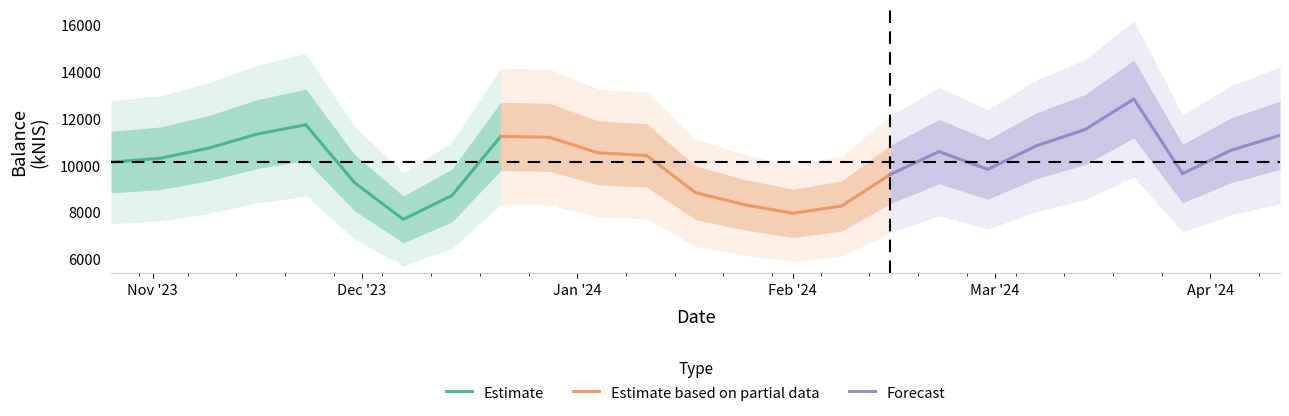

Rank the series by their maximum value, from highest to lowest.

Forecast, Estimate, Estimate based on partial data